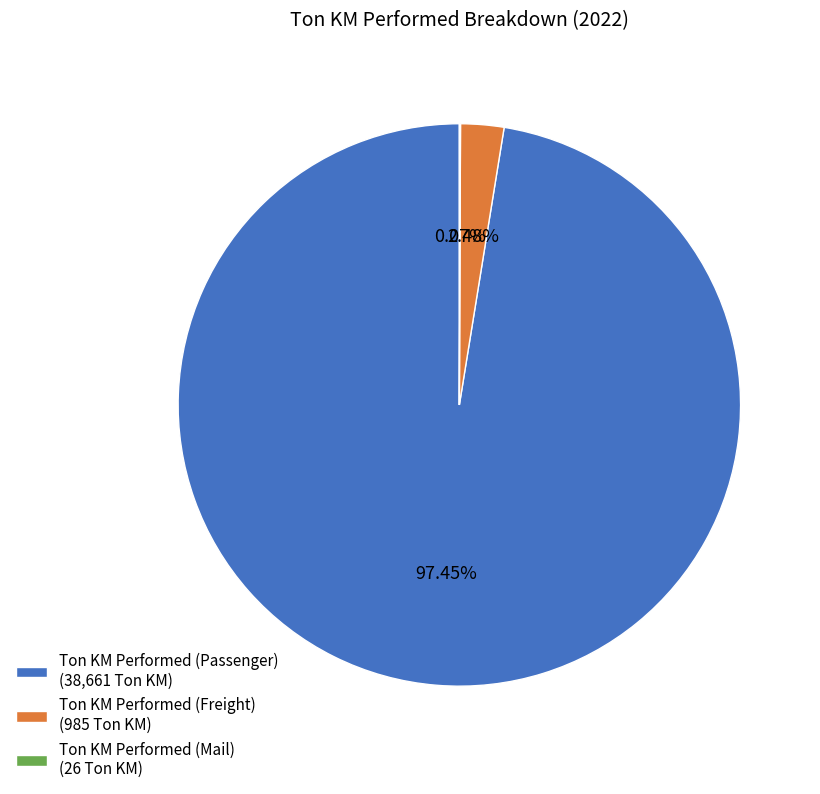

Is there a majority slice in this chart?

Yes